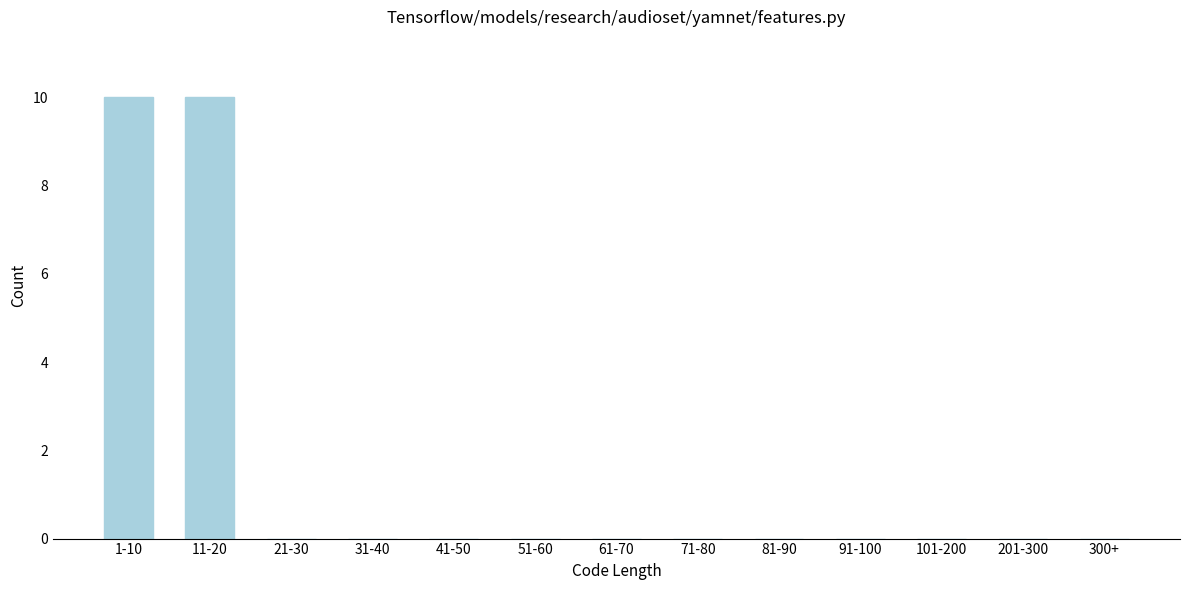

Reading left to right, transcribe all the data shown in this chart.

1-10=10	11-20=10	21-30=0	31-40=0	41-50=0	51-60=0	61-70=0	71-80=0	81-90=0	91-100=0	101-200=0	201-300=0	300+=0